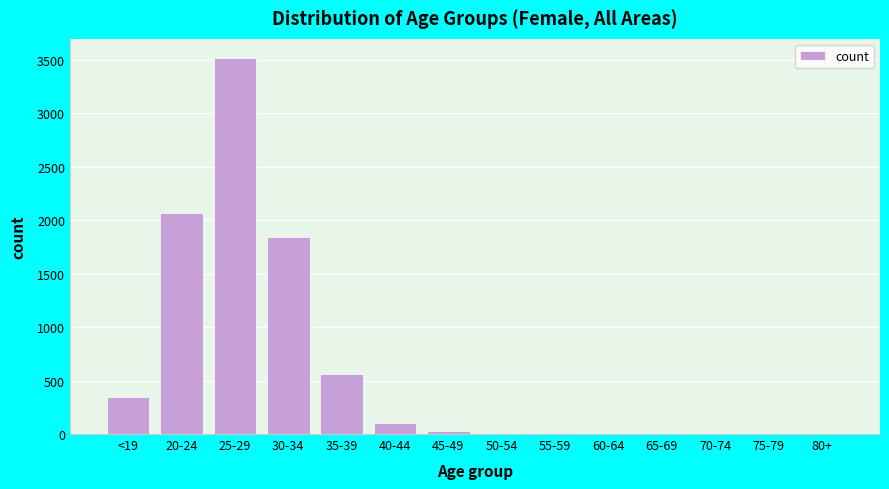

What is the maximum value shown in the chart?

3519